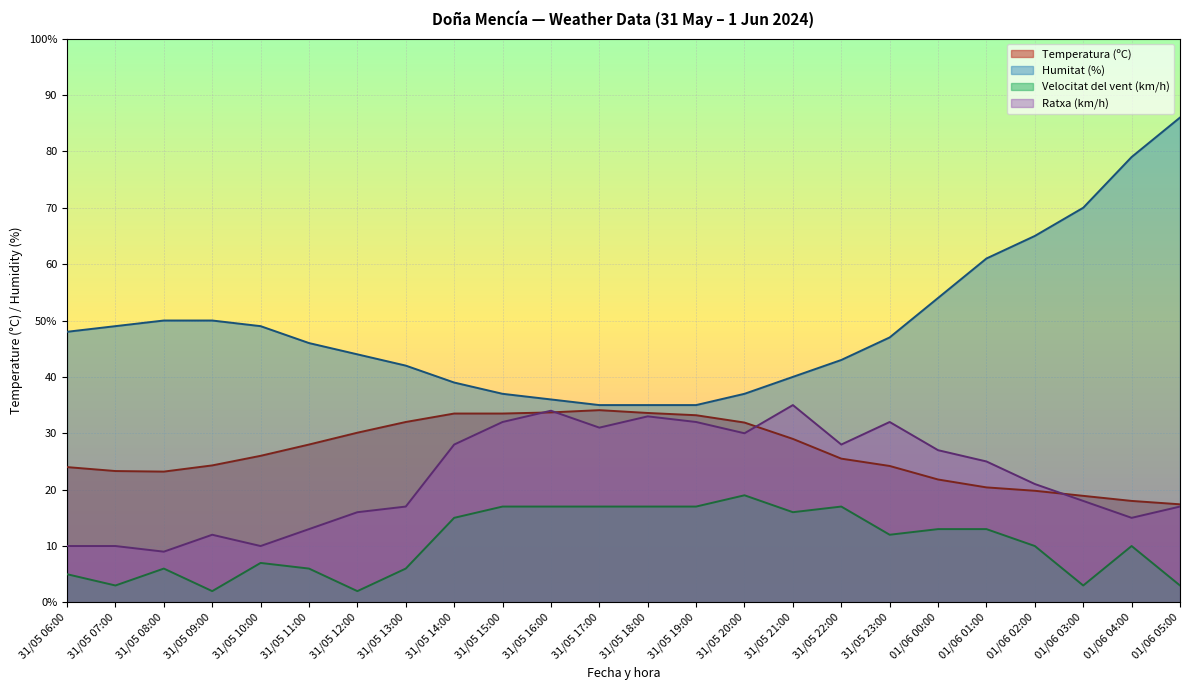

Which has a higher value, 31/05 11:00 or 01/06 04:00?

31/05 11:00